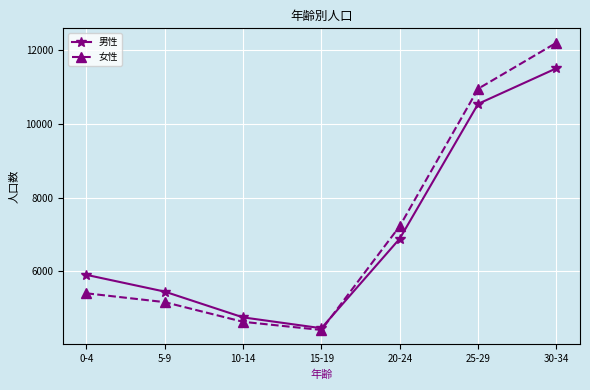

Reading left to right, extract all data points from this chart.

男性: 0-4=5905	5-9=5450	10-14=4750	15-19=4456	20-24=6888	25-29=10546	30-34=11512
女性: 0-4=5404	5-9=5164	10-14=4630	15-19=4408	20-24=7227	25-29=10956	30-34=12206